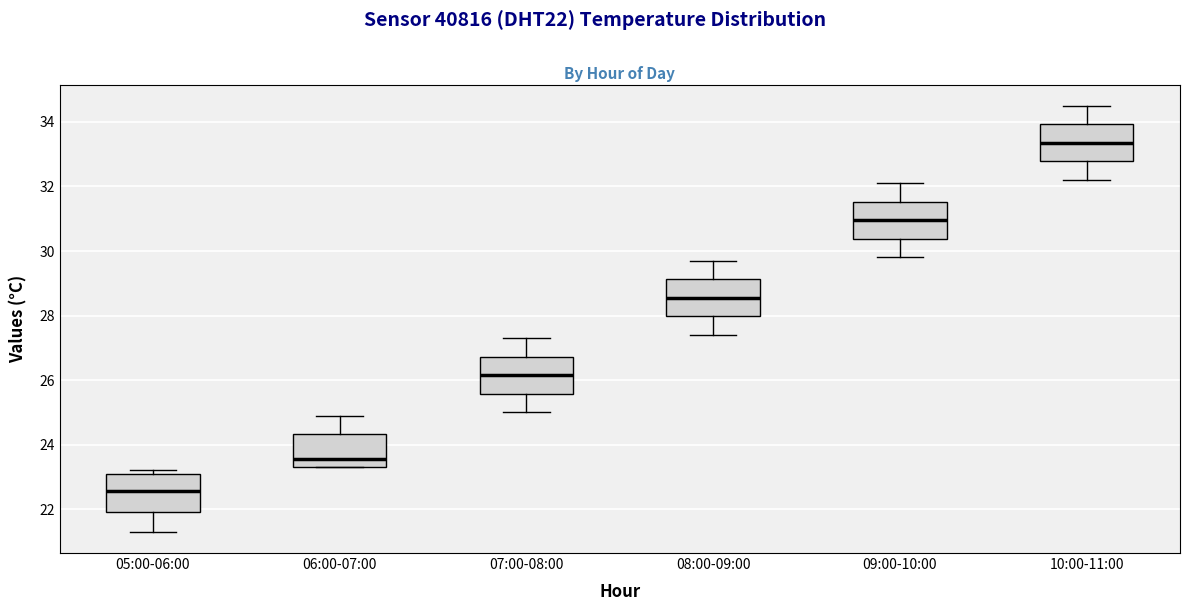

Reading left to right, transcribe this box plot: for each box, give where its median line is, the range the box spans, and where its two whiskers end, as read against the y-axis. The values are not printed on the chart, so give them approximately, as read against the axis.

05:00-06:00: median 22.6, box 22.0 to 23.2, whiskers 21.4 to 23.2 (just above the box's upper edge)
06:00-07:00: median 23.6, box 23.4 to 24.4, whiskers 23.4 to 25.0
07:00-08:00: median 26.2, box 25.6 to 26.8, whiskers 25.0 to 27.4
08:00-09:00: median 28.6, box 28.0 to 29.2, whiskers 27.4 to 29.8
09:00-10:00: median 31.0, box 30.4 to 31.6, whiskers 29.8 to 32.2
10:00-11:00: median 33.4, box 32.8 to 34.0, whiskers 32.2 to 34.6